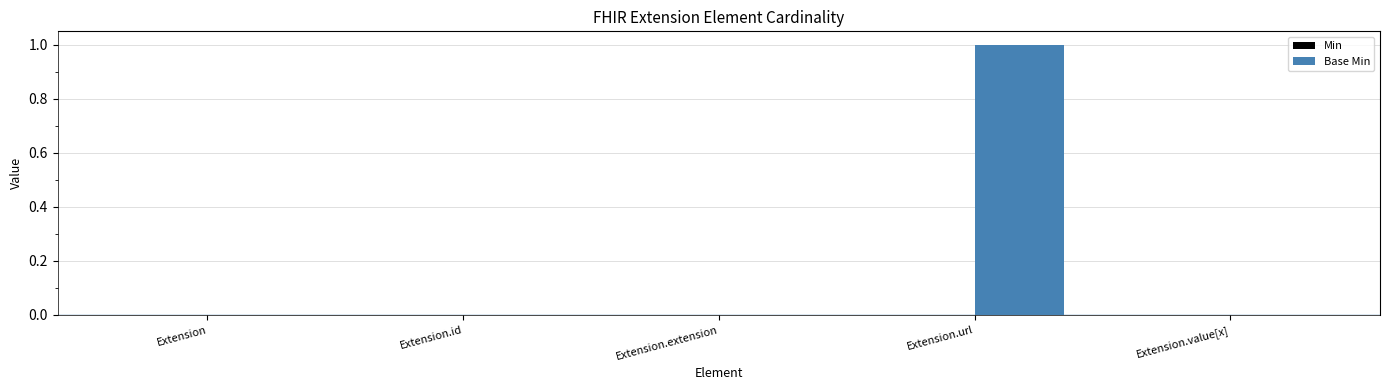

What is the change in value from Extension to Extension.url?

+1